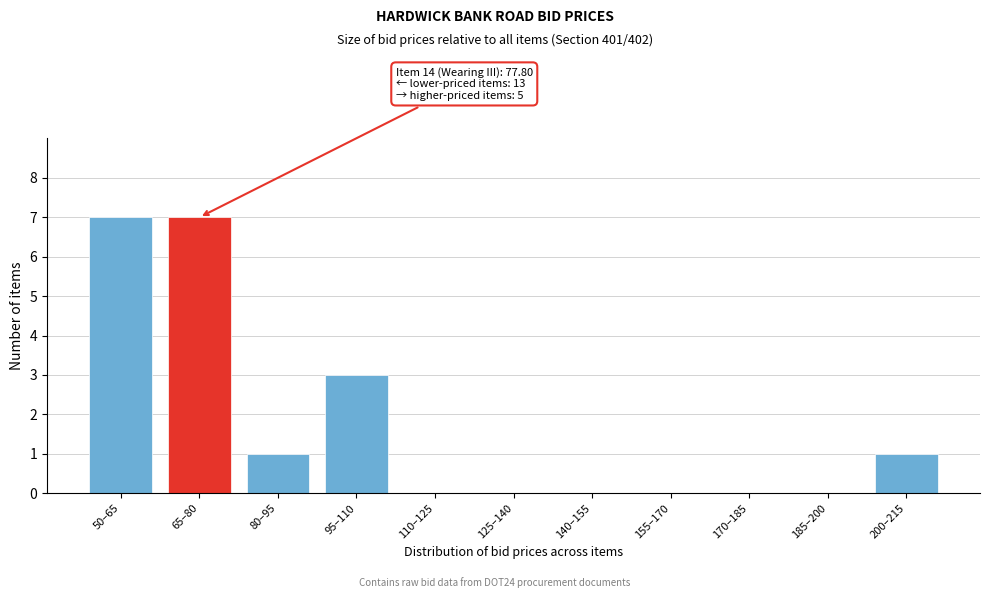

Reading right to left, transcribe all the data shown in this chart.

200–215=1	185–200=0	170–185=0	155–170=0	140–155=0	125–140=0	110–125=0	95–110=3	80–95=1	65–80=7	50–65=7